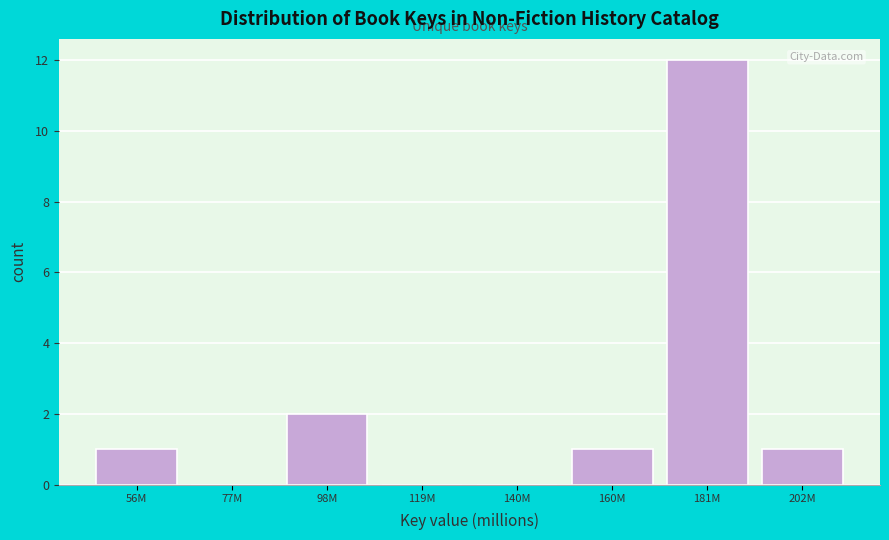

Reading left to right, list all the values displayed in this chart.

56M=1	77M=0	98M=2	119M=0	140M=0	160M=1	181M=12	202M=1